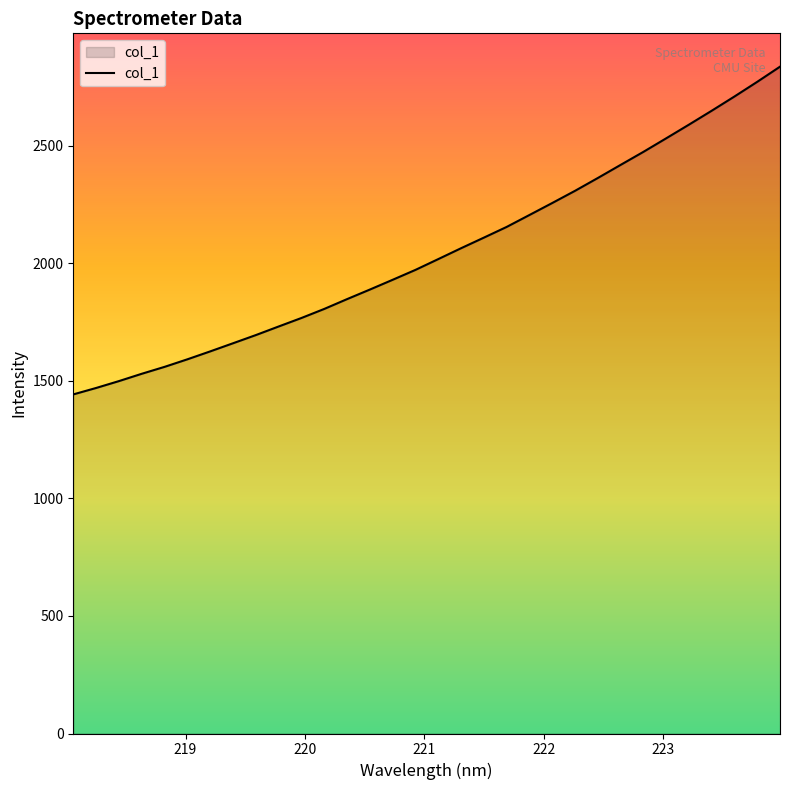

What is the average value?

2045.7